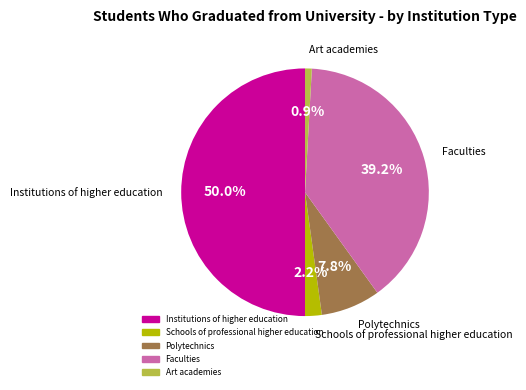

Rank the categories by value from lowest to highest.

Art academies, Schools of professional higher education, Polytechnics, Faculties, Institutions of higher education